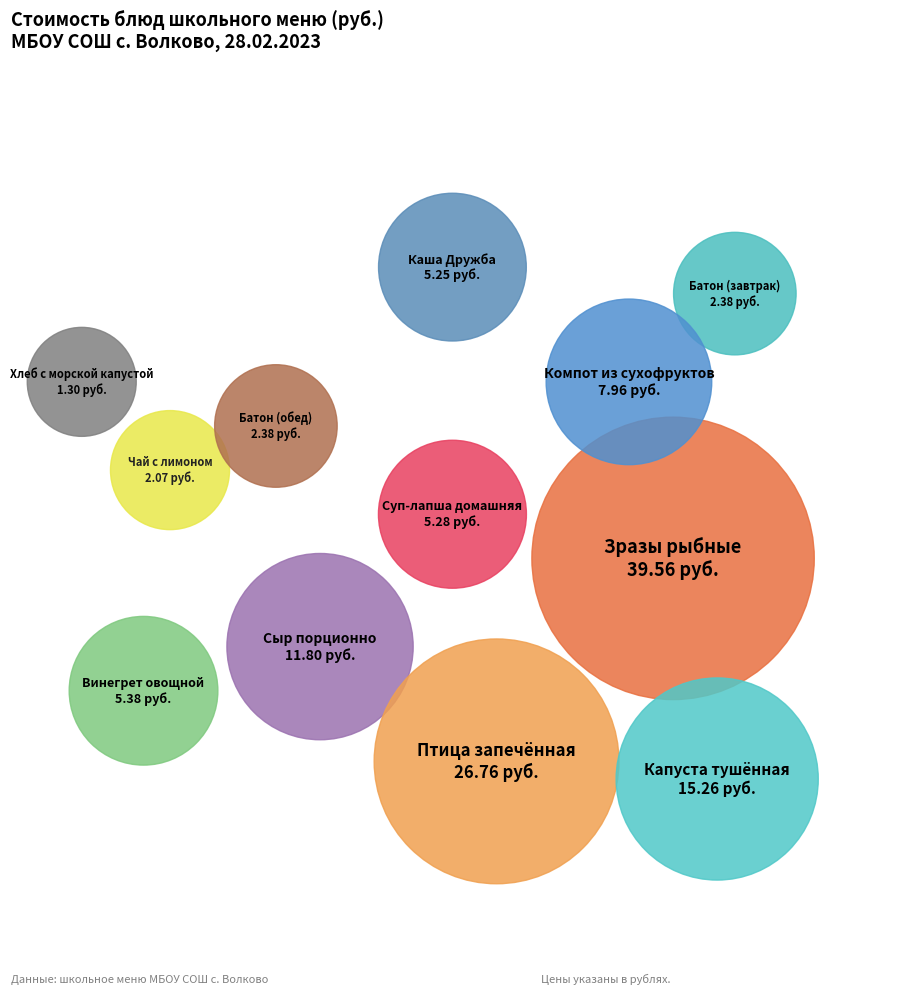

Rank the categories by value from lowest to highest.

Хлеб с морской капустой, Чай с лимоном, Батон (завтрак), Батон (обед), Каша Дружба, Суп-лапша домашняя, Винегрет овощной, Компот из сухофруктов, Сыр порционно, Капуста тушённая, Птица запечённая, Зразы рыбные